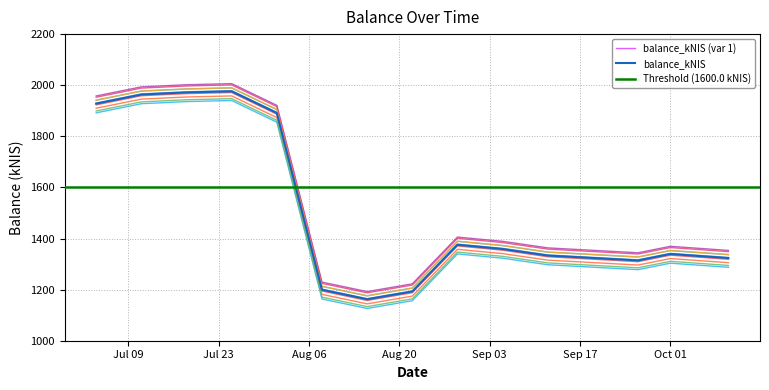

How many values are below 1359?

7